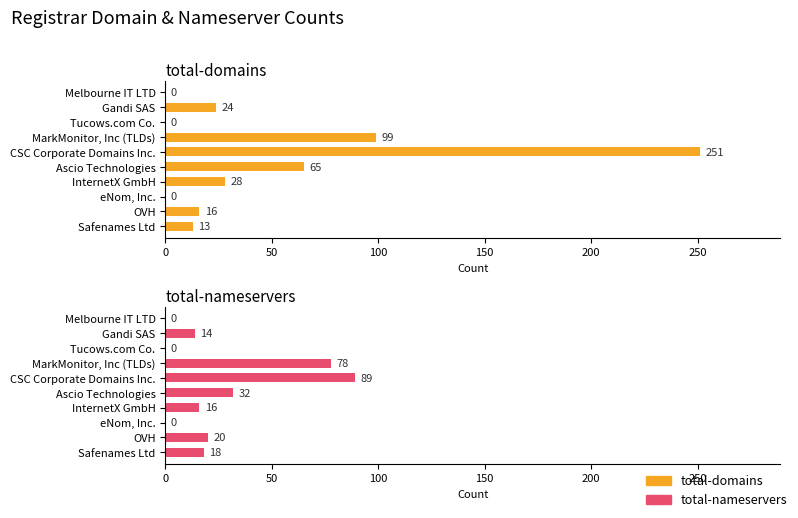

How many categories are shown in the chart?

10